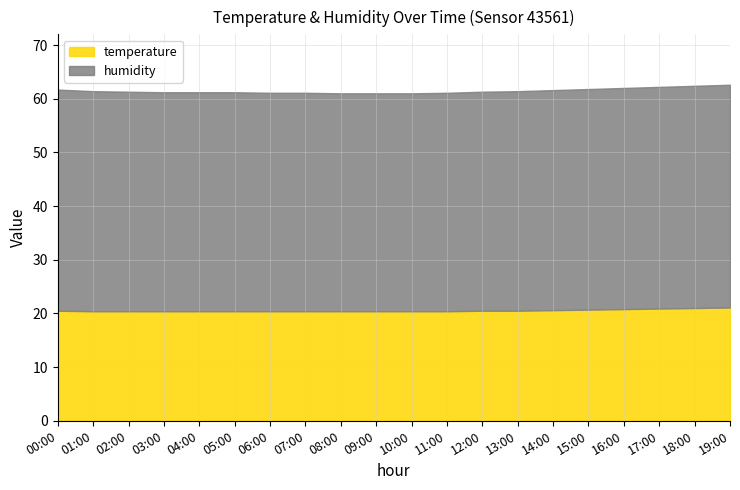

Which has a higher value, 02:00 or 01:00?

02:00